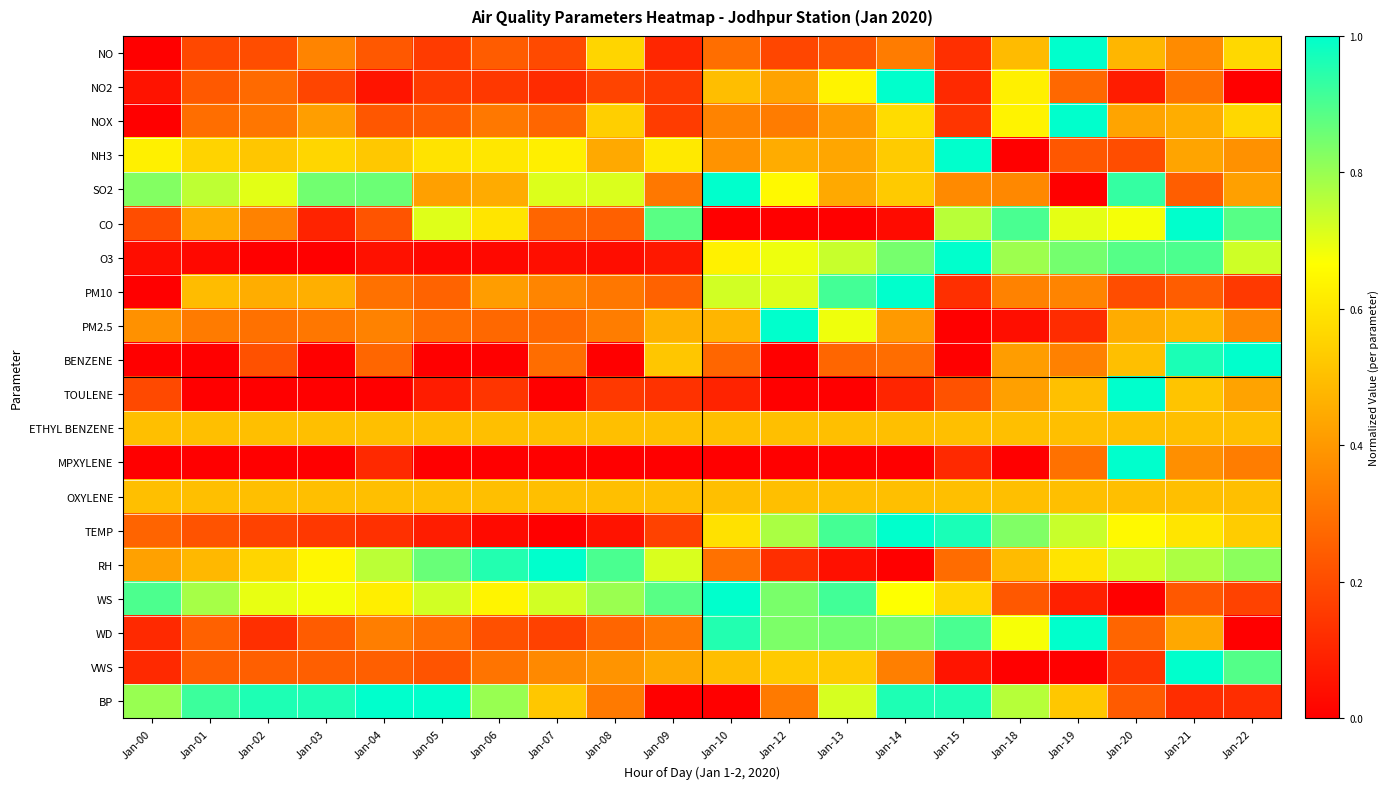

Reading left to right, list all the values displayed in this chart.

NO: Jan-00=0.0	Jan-01=0.2	Jan-02=0.2	Jan-03=0.3	Jan-04=0.2	Jan-05=0.2	Jan-06=0.2	Jan-07=0.2	Jan-08=0.6	Jan-09=0.1	Jan-10=0.3	Jan-12=0.2	Jan-13=0.2	Jan-14=0.3	Jan-15=0.1	Jan-18=0.5	Jan-19=1.0	Jan-20=0.5	Jan-21=0.4	Jan-22=0.6
NO2: Jan-00=0.1	Jan-01=0.2	Jan-02=0.3	Jan-03=0.2	Jan-04=0.1	Jan-05=0.2	Jan-06=0.1	Jan-07=0.1	Jan-08=0.2	Jan-09=0.2	Jan-10=0.5	Jan-12=0.4	Jan-13=0.6	Jan-14=1.0	Jan-15=0.1	Jan-18=0.6	Jan-19=0.3	Jan-20=0.1	Jan-21=0.3	Jan-22=0.0
NOX: Jan-00=0.0	Jan-01=0.3	Jan-02=0.3	Jan-03=0.4	Jan-04=0.2	Jan-05=0.2	Jan-06=0.3	Jan-07=0.3	Jan-08=0.5	Jan-09=0.2	Jan-10=0.3	Jan-12=0.3	Jan-13=0.4	Jan-14=0.6	Jan-15=0.1	Jan-18=0.6	Jan-19=1.0	Jan-20=0.4	Jan-21=0.5	Jan-22=0.6
NH3: Jan-00=0.6	Jan-01=0.6	Jan-02=0.5	Jan-03=0.6	Jan-04=0.5	Jan-05=0.6	Jan-06=0.6	Jan-07=0.6	Jan-08=0.4	Jan-09=0.6	Jan-10=0.4	Jan-12=0.5	Jan-13=0.4	Jan-14=0.5	Jan-15=1.0	Jan-18=0.0	Jan-19=0.2	Jan-20=0.2	Jan-21=0.4	Jan-22=0.4
SO2: Jan-00=0.8	Jan-01=0.8	Jan-02=0.7	Jan-03=0.9	Jan-04=0.9	Jan-05=0.4	Jan-06=0.4	Jan-07=0.7	Jan-08=0.7	Jan-09=0.3	Jan-10=1.0	Jan-12=0.7	Jan-13=0.4	Jan-14=0.5	Jan-15=0.4	Jan-18=0.4	Jan-19=0.0	Jan-20=0.9	Jan-21=0.2	Jan-22=0.4
CO: Jan-00=0.2	Jan-01=0.5	Jan-02=0.3	Jan-03=0.1	Jan-04=0.2	Jan-05=0.7	Jan-06=0.6	Jan-07=0.3	Jan-08=0.3	Jan-09=0.9	Jan-10=0.0	Jan-12=0.0	Jan-13=0.0	Jan-14=0.0	Jan-15=0.8	Jan-18=0.9	Jan-19=0.7	Jan-20=0.7	Jan-21=1.0	Jan-22=0.9
O3: Jan-00=0.0	Jan-01=0.0	Jan-02=0.0	Jan-03=0.0	Jan-04=0.0	Jan-05=0.0	Jan-06=0.0	Jan-07=0.0	Jan-08=0.0	Jan-09=0.1	Jan-10=0.6	Jan-12=0.7	Jan-13=0.7	Jan-14=0.8	Jan-15=1.0	Jan-18=0.8	Jan-19=0.8	Jan-20=0.9	Jan-21=0.9	Jan-22=0.7
PM10: Jan-00=0.0	Jan-01=0.5	Jan-02=0.5	Jan-03=0.5	Jan-04=0.3	Jan-05=0.3	Jan-06=0.4	Jan-07=0.4	Jan-08=0.3	Jan-09=0.3	Jan-10=0.7	Jan-12=0.7	Jan-13=0.9	Jan-14=1.0	Jan-15=0.1	Jan-18=0.3	Jan-19=0.3	Jan-20=0.2	Jan-21=0.2	Jan-22=0.2
PM2.5: Jan-00=0.4	Jan-01=0.3	Jan-02=0.3	Jan-03=0.3	Jan-04=0.3	Jan-05=0.3	Jan-06=0.3	Jan-07=0.3	Jan-08=0.3	Jan-09=0.5	Jan-10=0.5	Jan-12=1.0	Jan-13=0.7	Jan-14=0.4	Jan-15=0.0	Jan-18=0.0	Jan-19=0.1	Jan-20=0.5	Jan-21=0.5	Jan-22=0.4
BENZENE: Jan-00=0.0	Jan-01=0.0	Jan-02=0.2	Jan-03=0.0	Jan-04=0.3	Jan-05=0.0	Jan-06=0.0	Jan-07=0.3	Jan-08=0.0	Jan-09=0.5	Jan-10=0.3	Jan-12=0.0	Jan-13=0.3	Jan-14=0.3	Jan-15=0.0	Jan-18=0.4	Jan-19=0.3	Jan-20=0.5	Jan-21=1.0	Jan-22=1.0
TOULENE: Jan-00=0.2	Jan-01=0.0	Jan-02=0.0	Jan-03=0.0	Jan-04=0.0	Jan-05=0.1	Jan-06=0.1	Jan-07=0.0	Jan-08=0.2	Jan-09=0.1	Jan-10=0.1	Jan-12=0.0	Jan-13=0.0	Jan-14=0.1	Jan-15=0.2	Jan-18=0.4	Jan-19=0.5	Jan-20=1.0	Jan-21=0.5	Jan-22=0.4
ETHYL BENZENE: Jan-00=0.5	Jan-01=0.5	Jan-02=0.5	Jan-03=0.5	Jan-04=0.5	Jan-05=0.5	Jan-06=0.5	Jan-07=0.5	Jan-08=0.5	Jan-09=0.5	Jan-10=0.5	Jan-12=0.5	Jan-13=0.5	Jan-14=0.5	Jan-15=0.5	Jan-18=0.5	Jan-19=0.5	Jan-20=0.5	Jan-21=0.5	Jan-22=0.5
MPXYLENE: Jan-00=0.0	Jan-01=0.0	Jan-02=0.0	Jan-03=0.0	Jan-04=0.1	Jan-05=0.0	Jan-06=0.0	Jan-07=0.0	Jan-08=0.0	Jan-09=0.0	Jan-10=0.0	Jan-12=0.0	Jan-13=0.0	Jan-14=0.0	Jan-15=0.1	Jan-18=0.0	Jan-19=0.3	Jan-20=1.0	Jan-21=0.4	Jan-22=0.3
OXYLENE: Jan-00=0.5	Jan-01=0.5	Jan-02=0.5	Jan-03=0.5	Jan-04=0.5	Jan-05=0.5	Jan-06=0.5	Jan-07=0.5	Jan-08=0.5	Jan-09=0.5	Jan-10=0.5	Jan-12=0.5	Jan-13=0.5	Jan-14=0.5	Jan-15=0.5	Jan-18=0.5	Jan-19=0.5	Jan-20=0.5	Jan-21=0.5	Jan-22=0.5
TEMP: Jan-00=0.3	Jan-01=0.2	Jan-02=0.2	Jan-03=0.1	Jan-04=0.1	Jan-05=0.1	Jan-06=0.0	Jan-07=0.0	Jan-08=0.1	Jan-09=0.2	Jan-10=0.6	Jan-12=0.8	Jan-13=0.9	Jan-14=1.0	Jan-15=1.0	Jan-18=0.8	Jan-19=0.7	Jan-20=0.7	Jan-21=0.6	Jan-22=0.5
RH: Jan-00=0.4	Jan-01=0.5	Jan-02=0.6	Jan-03=0.6	Jan-04=0.8	Jan-05=0.9	Jan-06=1.0	Jan-07=1.0	Jan-08=0.9	Jan-09=0.7	Jan-10=0.3	Jan-12=0.1	Jan-13=0.0	Jan-14=0.0	Jan-15=0.3	Jan-18=0.5	Jan-19=0.6	Jan-20=0.7	Jan-21=0.8	Jan-22=0.8
WS: Jan-00=0.9	Jan-01=0.8	Jan-02=0.7	Jan-03=0.7	Jan-04=0.6	Jan-05=0.7	Jan-06=0.6	Jan-07=0.7	Jan-08=0.8	Jan-09=0.9	Jan-10=1.0	Jan-12=0.8	Jan-13=0.9	Jan-14=0.7	Jan-15=0.6	Jan-18=0.2	Jan-19=0.1	Jan-20=0.0	Jan-21=0.2	Jan-22=0.2
WD: Jan-00=0.1	Jan-01=0.3	Jan-02=0.1	Jan-03=0.2	Jan-04=0.3	Jan-05=0.3	Jan-06=0.2	Jan-07=0.2	Jan-08=0.3	Jan-09=0.3	Jan-10=1.0	Jan-12=0.8	Jan-13=0.9	Jan-14=0.8	Jan-15=0.9	Jan-18=0.7	Jan-19=1.0	Jan-20=0.3	Jan-21=0.4	Jan-22=0.0
VWS: Jan-00=0.1	Jan-01=0.3	Jan-02=0.3	Jan-03=0.3	Jan-04=0.3	Jan-05=0.2	Jan-06=0.3	Jan-07=0.4	Jan-08=0.4	Jan-09=0.4	Jan-10=0.5	Jan-12=0.5	Jan-13=0.5	Jan-14=0.3	Jan-15=0.1	Jan-18=0.0	Jan-19=0.0	Jan-20=0.1	Jan-21=1.0	Jan-22=0.9
BP: Jan-00=0.8	Jan-01=0.9	Jan-02=1.0	Jan-03=1.0	Jan-04=1.0	Jan-05=1.0	Jan-06=0.8	Jan-07=0.5	Jan-08=0.3	Jan-09=0.0	Jan-10=0.0	Jan-12=0.3	Jan-13=0.7	Jan-14=1.0	Jan-15=1.0	Jan-18=0.8	Jan-19=0.5	Jan-20=0.2	Jan-21=0.1	Jan-22=0.1